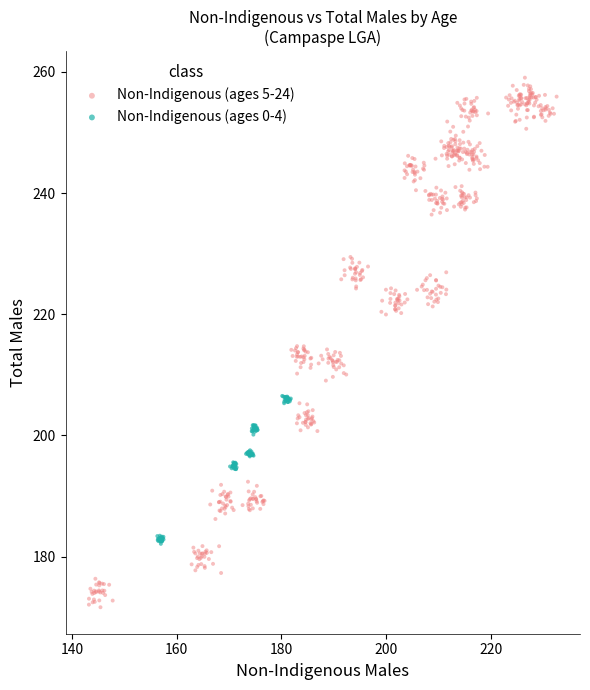

Which series has the largest Y range (max minus min)?

Non-Indigenous (ages 5-24)